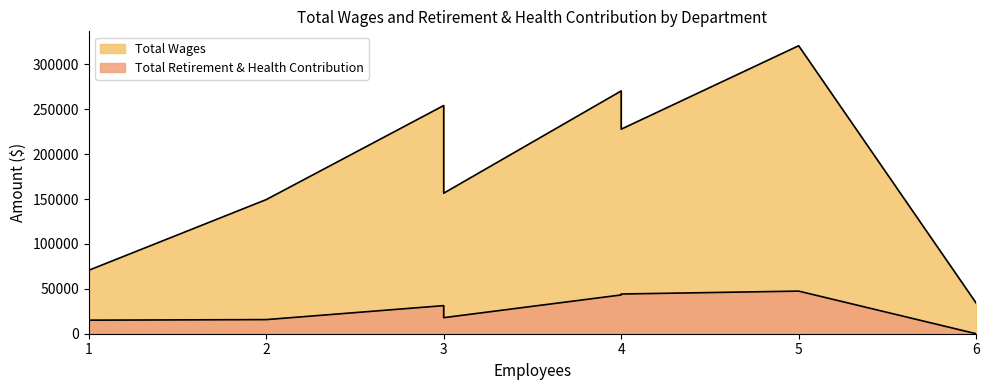

True or false: Total Retirement & Health Contribution and Total Wages cross at least once.

False